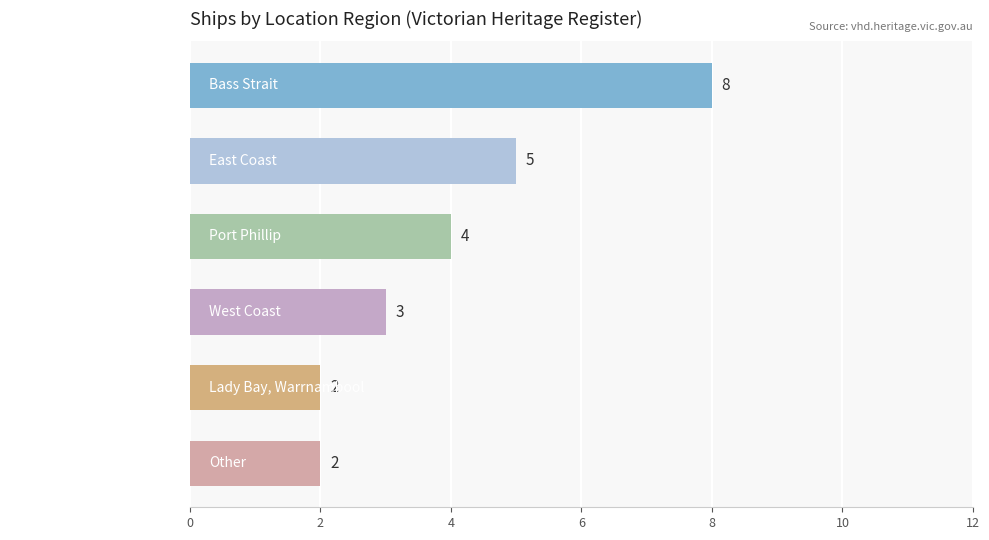

How many data points are less than 4?

3